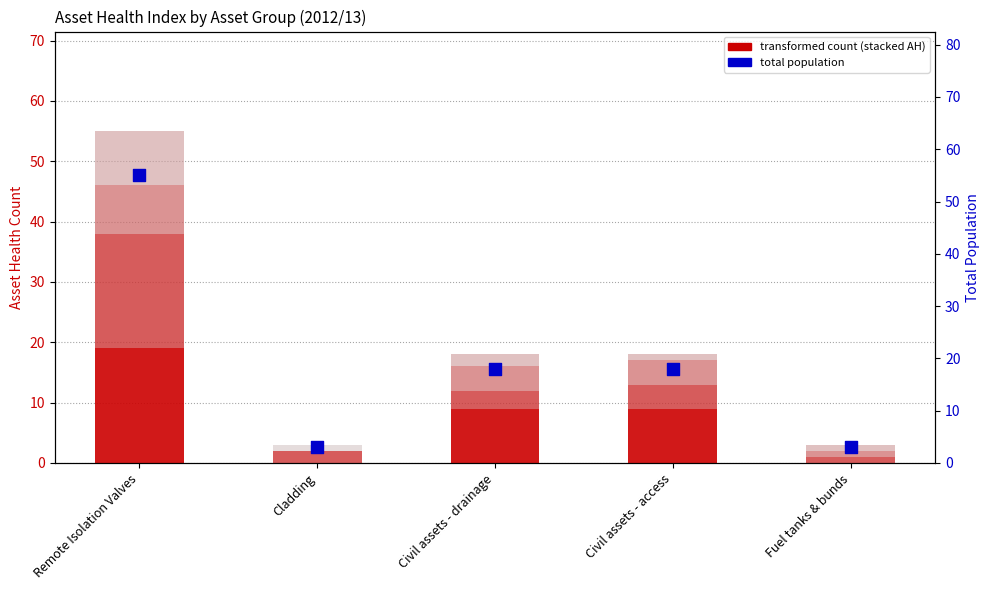

Is the value of AH2 at Civil assets - access greater than the value of AH3 at Remote Isolation Valves?

No